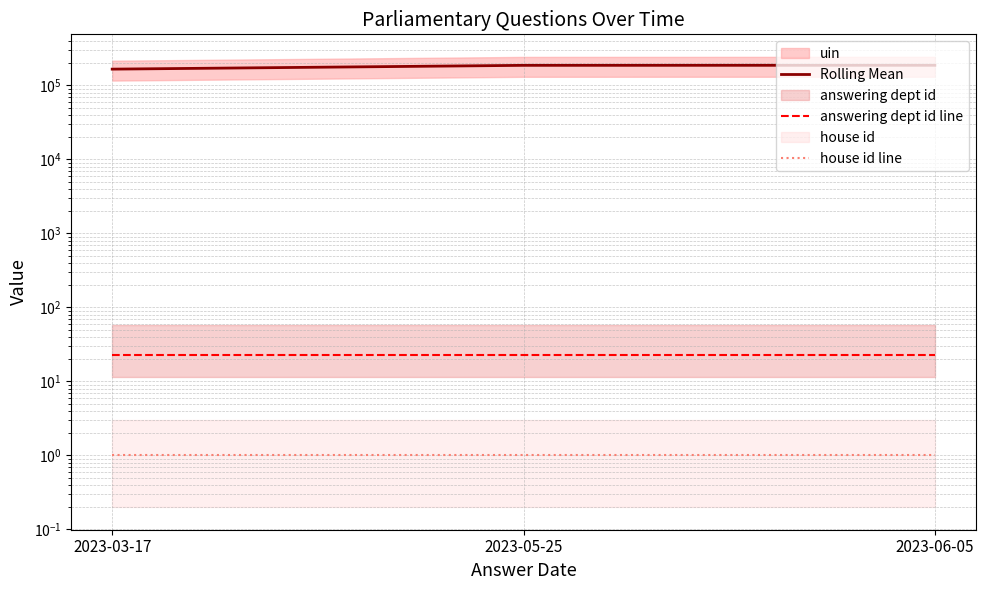

Count the number of data series in this chart.

3